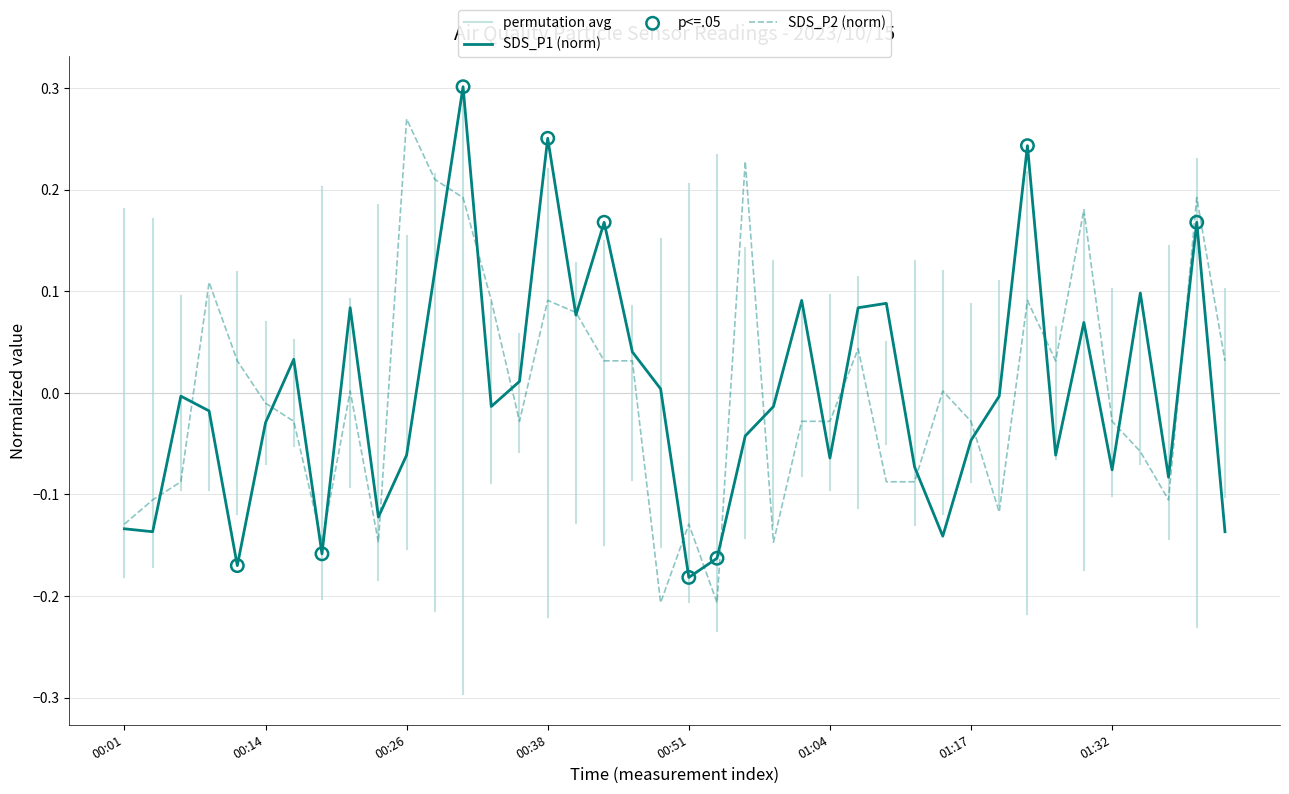

At which category is the sum across all series the highest?

00:31